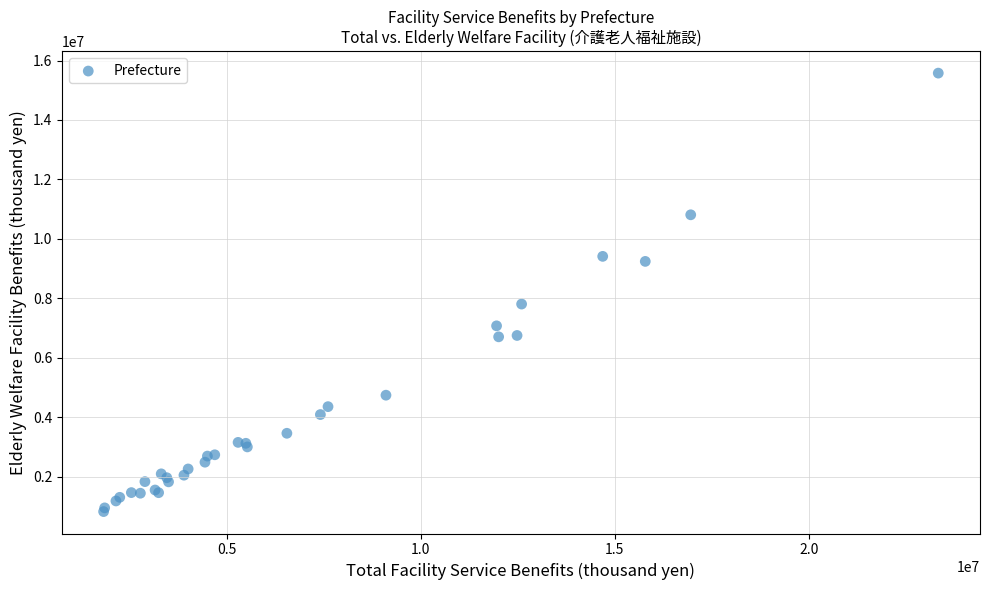

What Y value in the scatter plot is closest to 8201865?

7808204.6